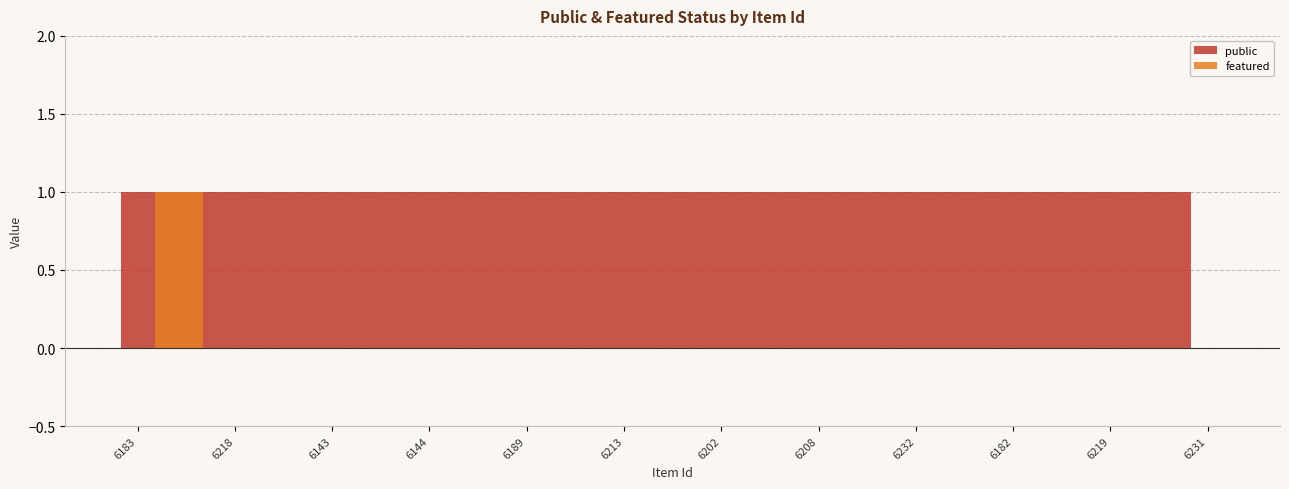

Which label corresponds to the smallest value in the chart?

6218